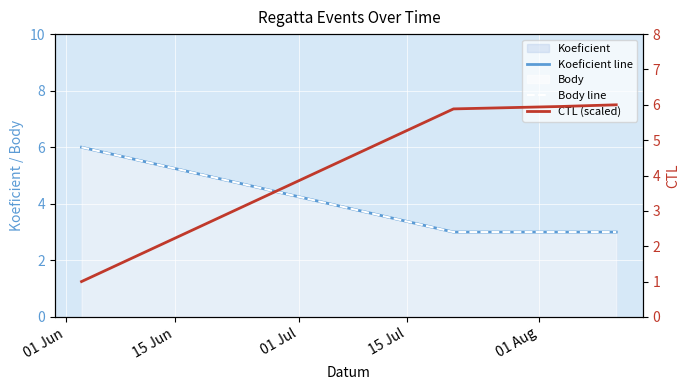

How many series are shown in this chart?

3